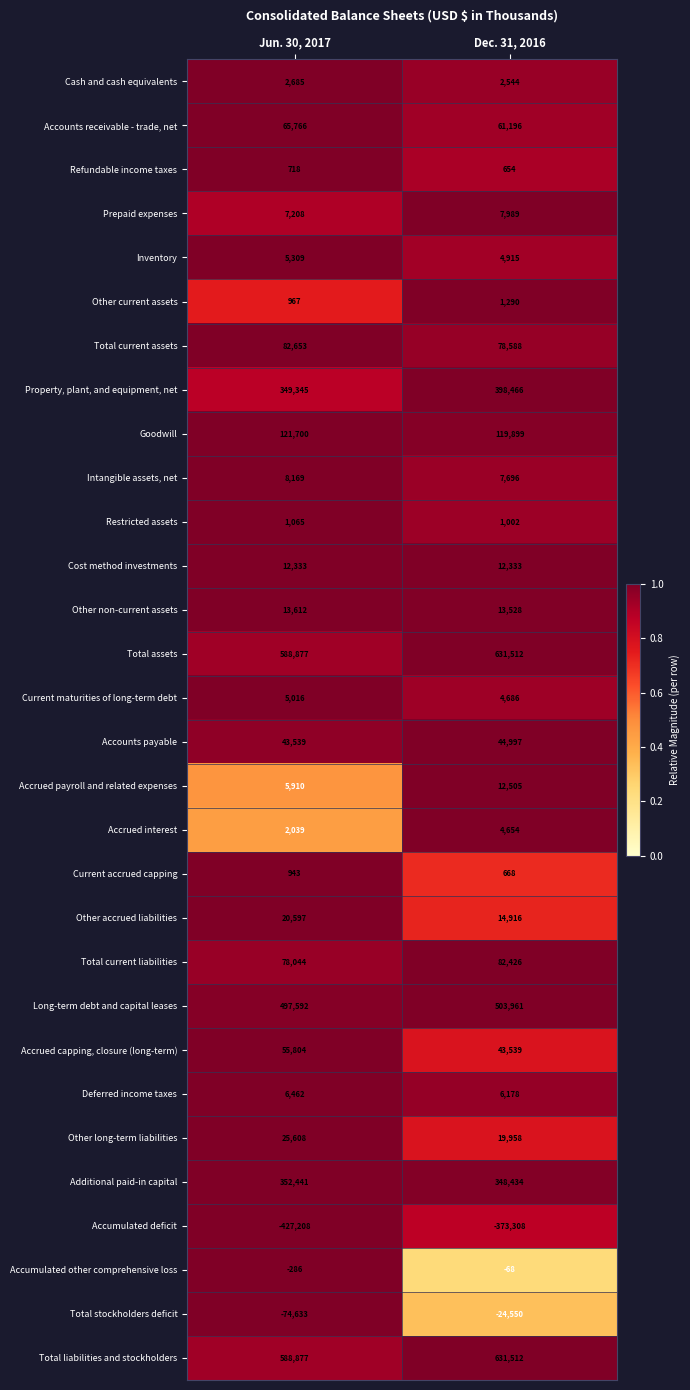

What value does the Additional paid-in capital series have at Dec. 31, 2016?

348434